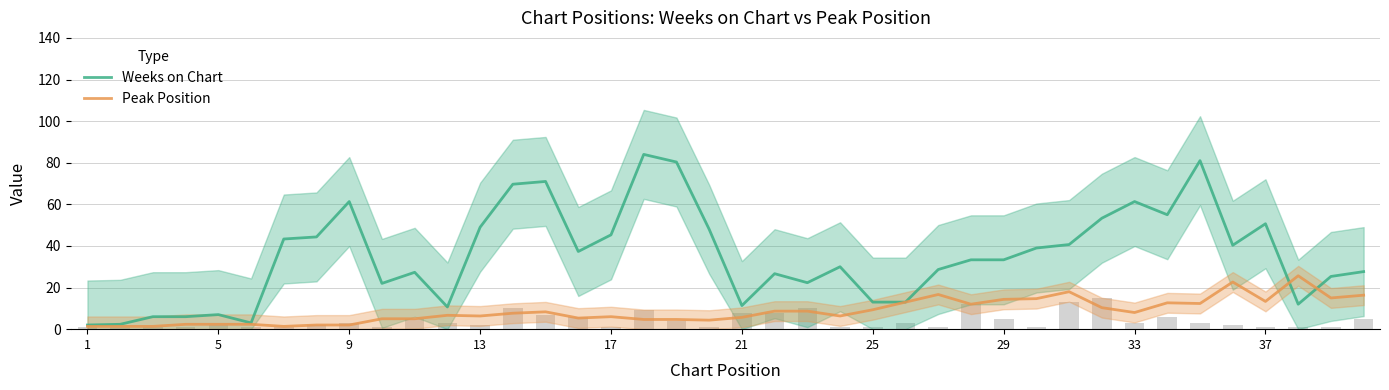

Reading right to left, extract all data points from this chart.

Weeks on Chart: 27.7	25.3	12.0	50.7	40.3	81.0	55.0	61.3	53.3	40.7	39.0	33.3	33.3	28.7	13.0	13.0	30.0	22.3	26.7	11.3	48.0	80.3	84.0	45.3	37.3	71.0	69.7	49.0	10.7	27.3	22.0	61.3	44.3	43.3	3.0	7.0	6.0	6.0	2.3	2.0
Peak Position: 16.3	15.0	25.7	13.3	22.7	12.3	12.7	8.0	10.3	18.0	14.7	14.3	12.0	16.7	13.0	9.3	6.3	8.7	8.7	5.7	4.3	4.7	4.7	6.0	5.3	8.3	7.7	6.3	6.7	5.0	5.0	2.0	2.0	1.3	2.3	2.3	2.3	1.3	1.3	1.3